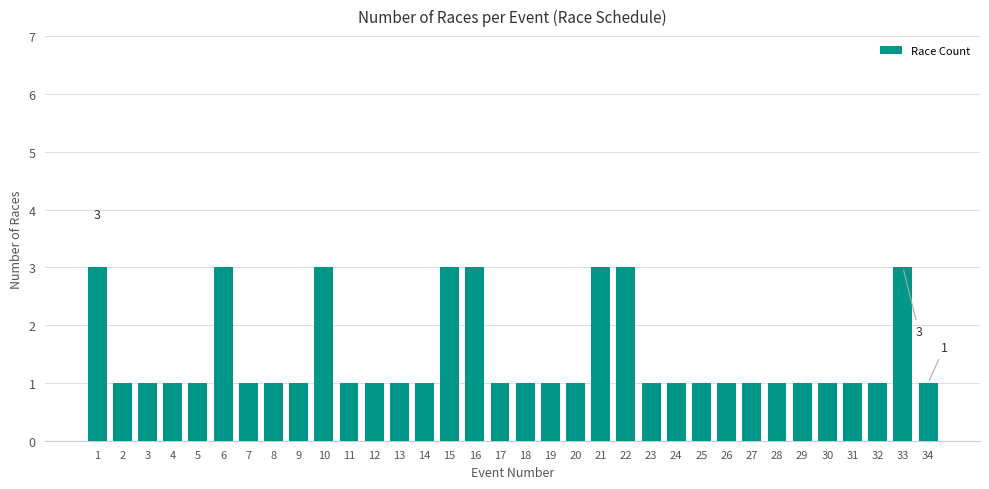

What is the value of the 5th bar from the left?

1